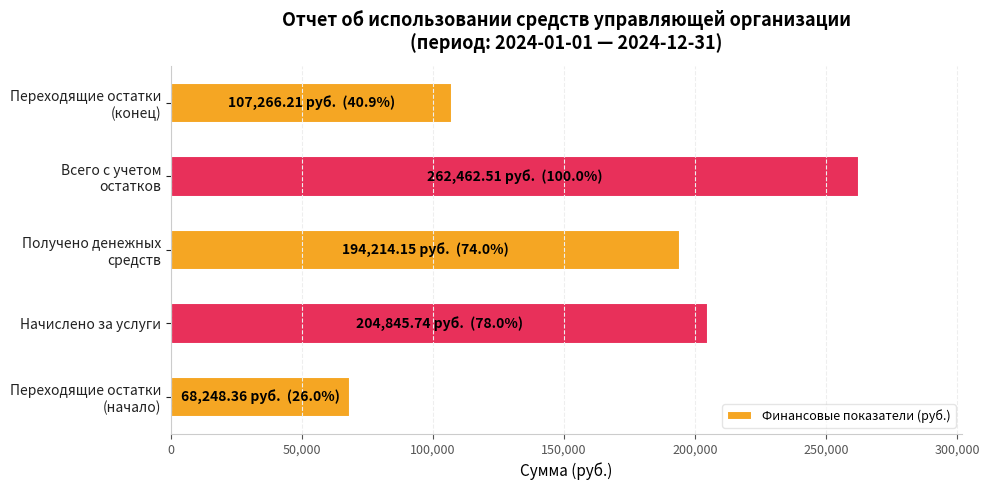

List the labels in order of value, largest first.

Всего с учетом
остатков, Начислено за услуги, Получено денежных
средств, Переходящие остатки
(конец), Переходящие остатки
(начало)